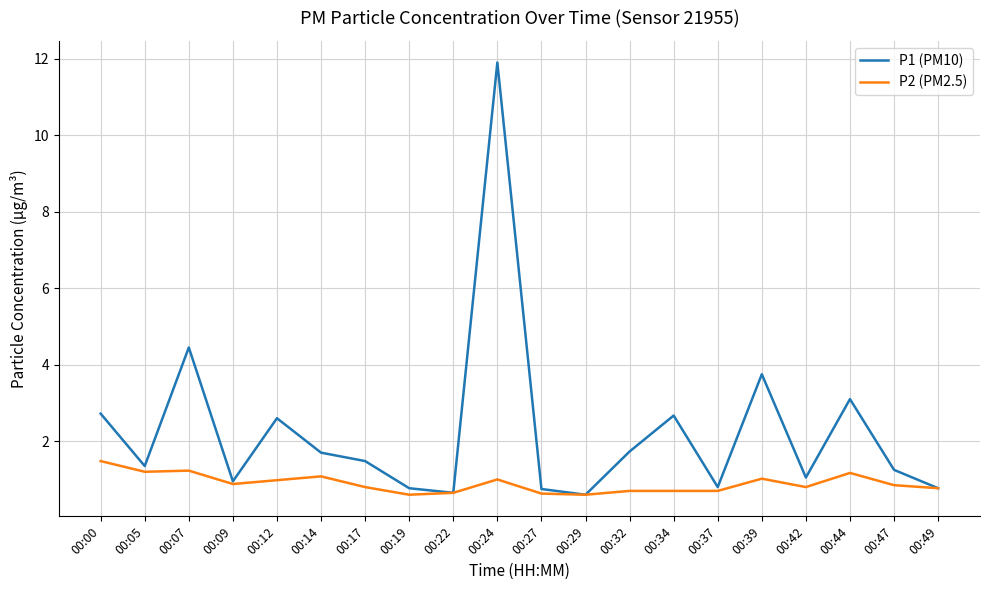

Which series changed the most between 00:12 and 00:49?

P1 (PM10)